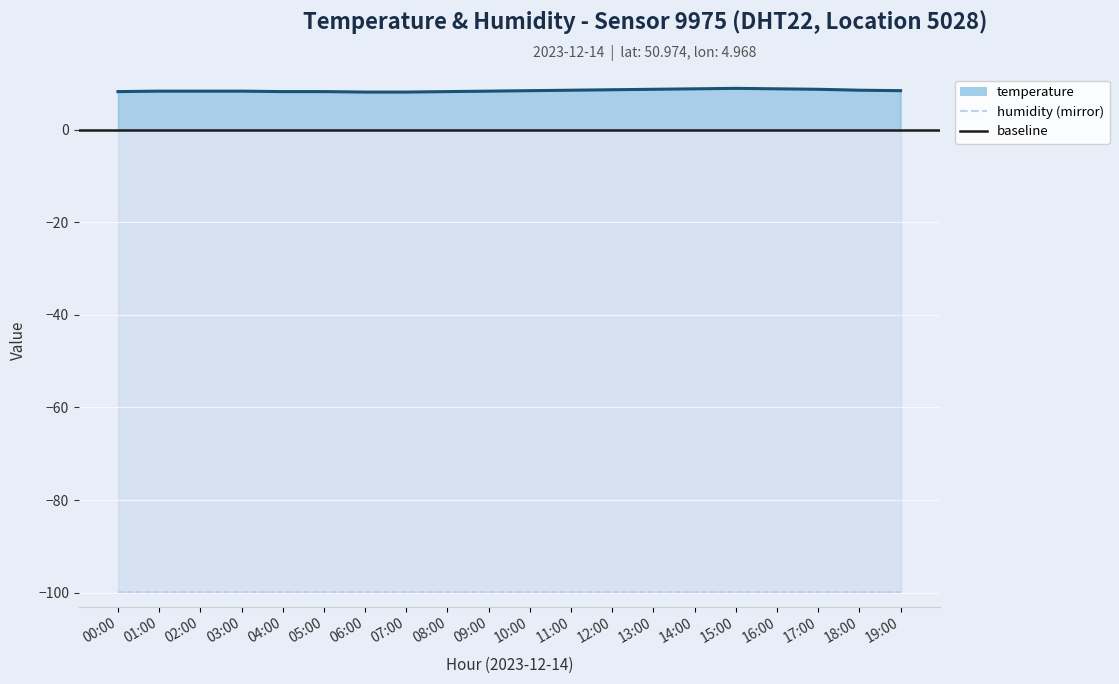

Approximately how many times larger is the value at 08:00 compared to 05:00?

1.0